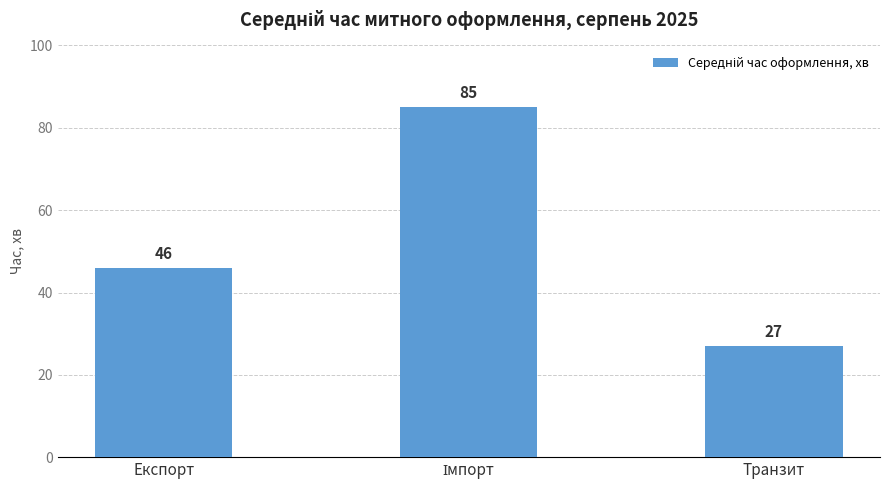

Which label corresponds to the smallest value in the chart?

Транзит